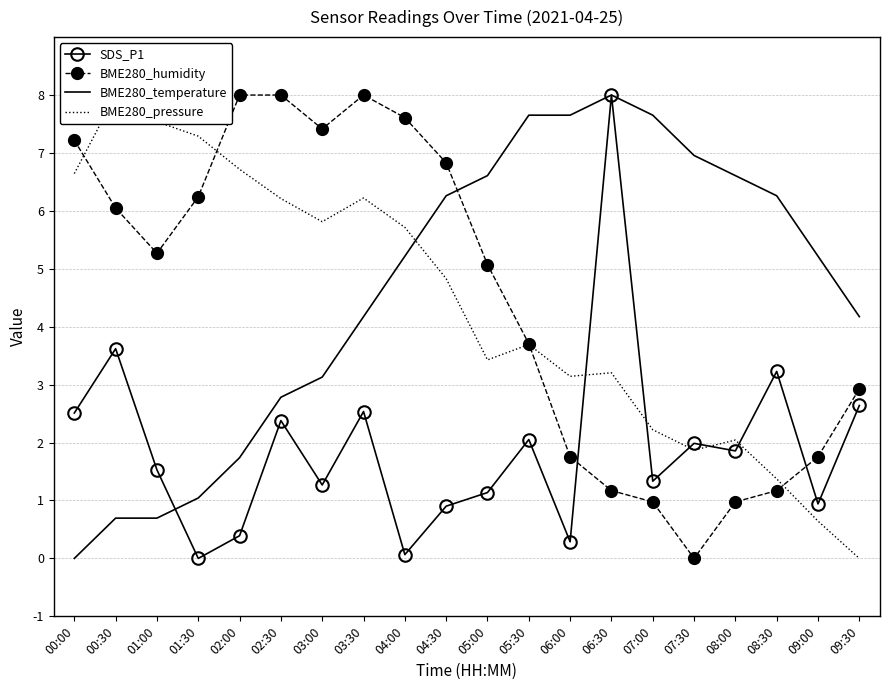

What is the difference between the maximum and second lowest values in the BME280_humidity series?

7.0